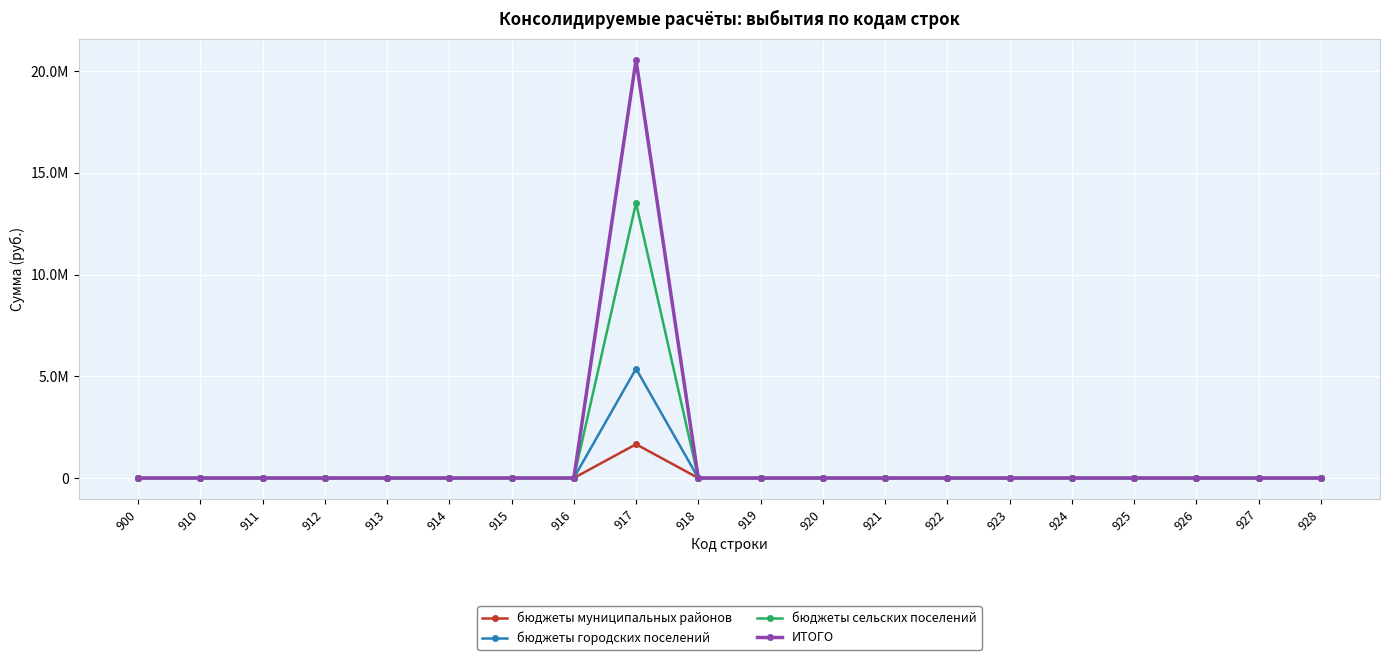

True or false: бюджеты муниципальных районов and ИТОГО cross at least once.

False